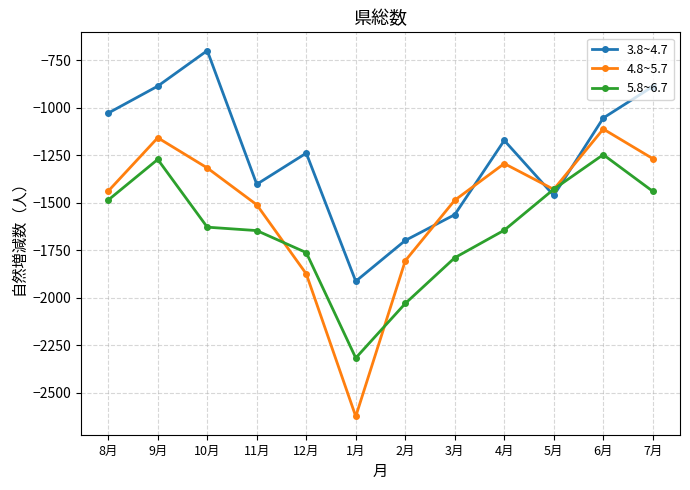

How many lines are shown in the chart?

3